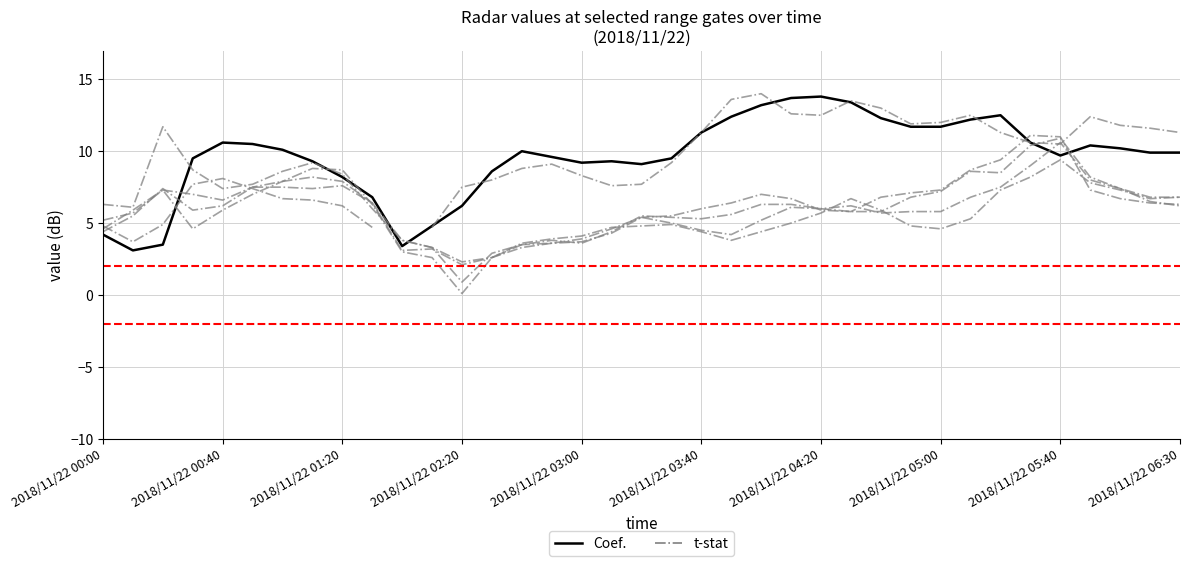

True or false: t-stat (2.785) has a value of 8.1 at 2018/11/22 00:40.

True